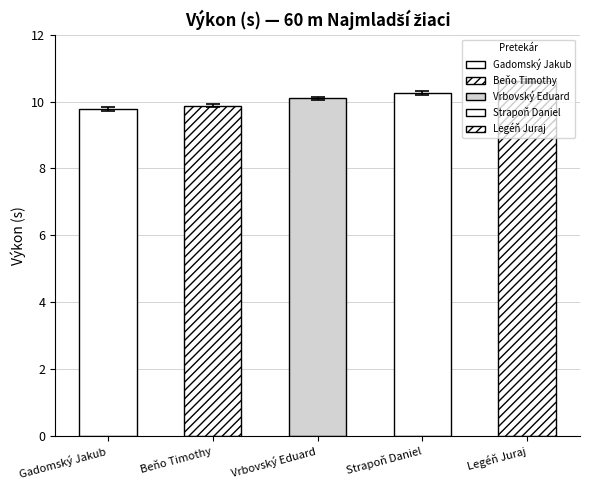

True or false: the data shows 10.2 at Strapoň Daniel.

True